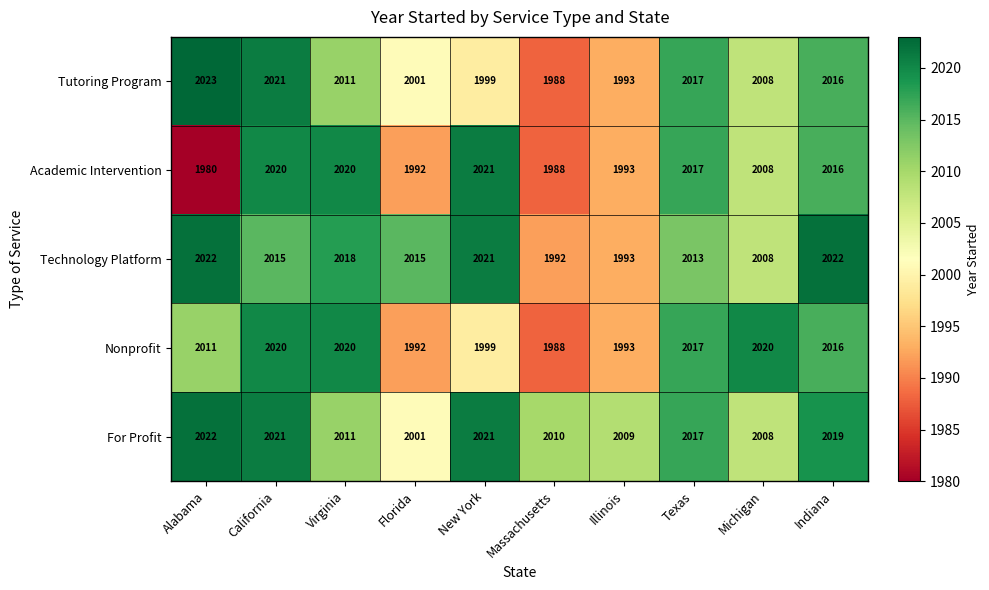

What value does the For Profit series have at Illinois, to the nearest 5?

2010